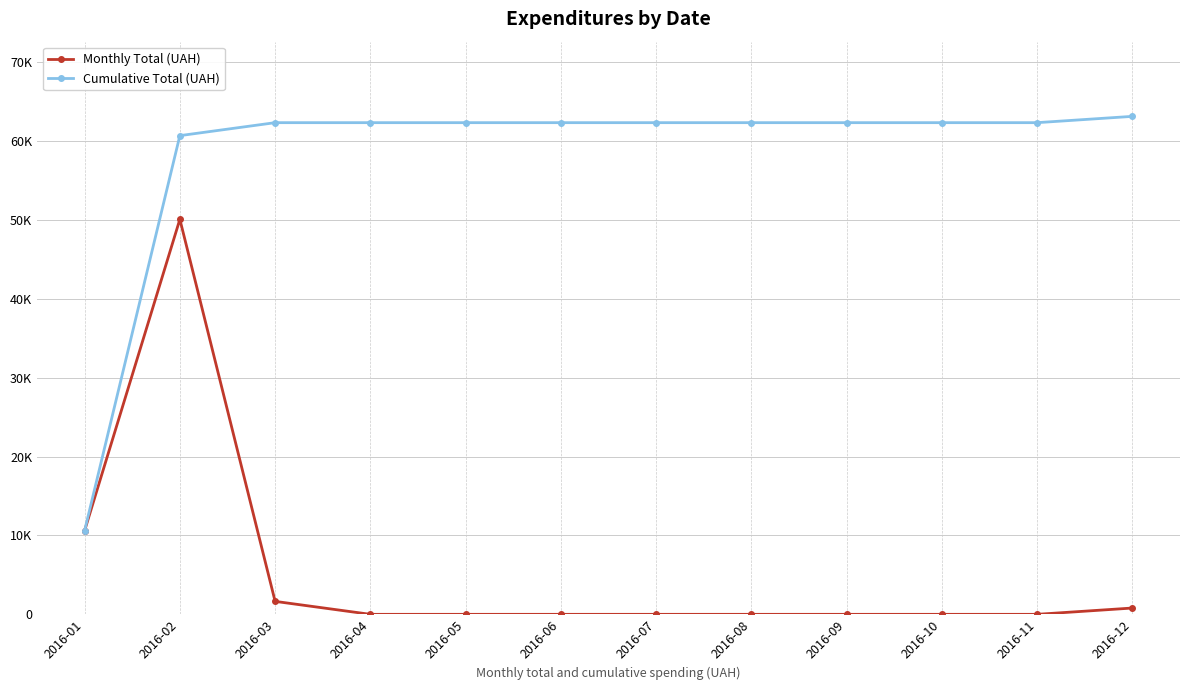

Reading left to right, extract all data points from this chart.

Monthly Total (UAH): 2016-01=10614.0	2016-02=50108.0	2016-03=1645.1	2016-04=0.0	2016-05=0.0	2016-06=0.0	2016-07=0.0	2016-08=0.0	2016-09=0.0	2016-10=0.0	2016-11=0.0	2016-12=799.3
Cumulative Total (UAH): 2016-01=10614.0	2016-02=60722.0	2016-03=62367.1	2016-04=62367.1	2016-05=62367.1	2016-06=62367.1	2016-07=62367.1	2016-08=62367.1	2016-09=62367.1	2016-10=62367.1	2016-11=62367.1	2016-12=63166.4